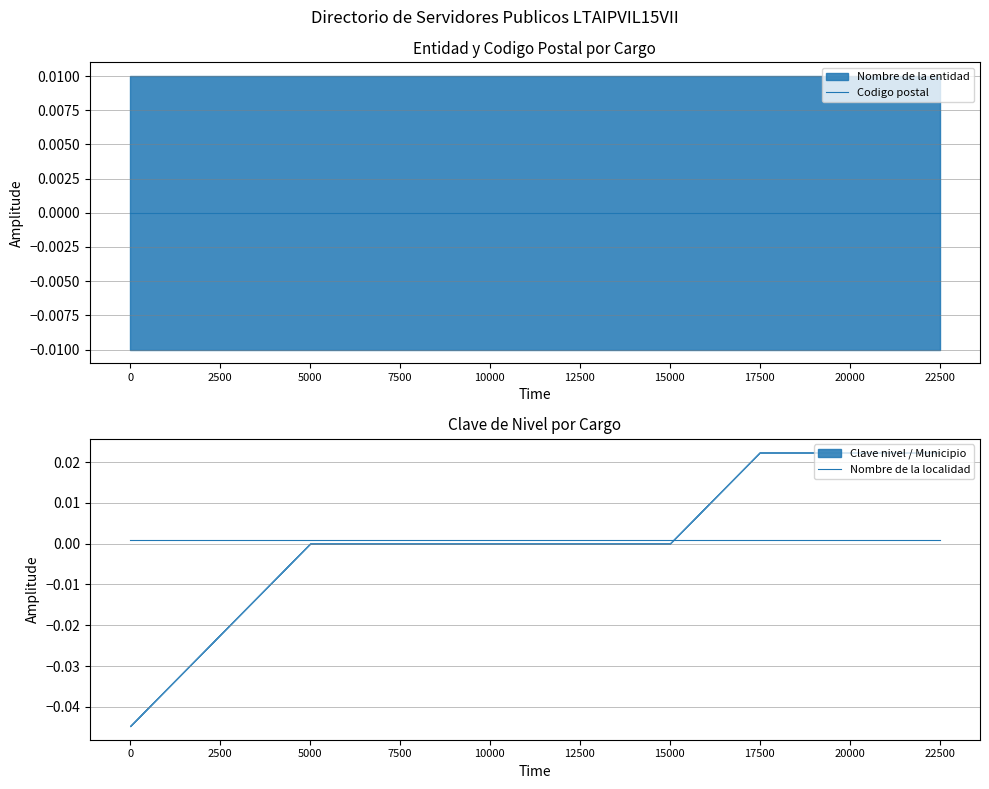

True or false: Codigo postal and Nombre de la localidad intersect in this chart.

False